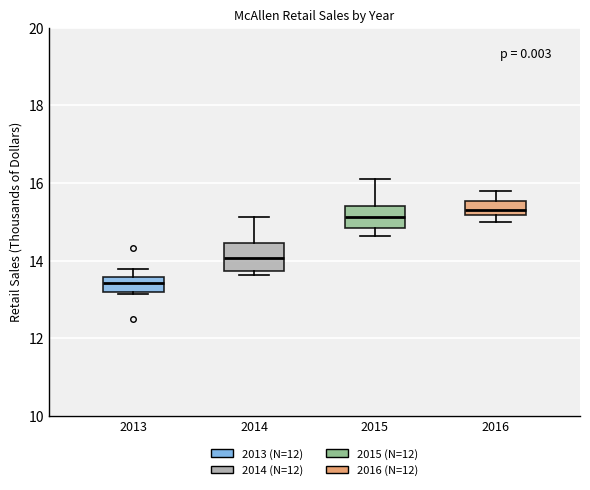

Reading left to right, transcribe this box plot: for each box, give where its median line is, the range the box spans, and where its two whiskers end, as read against the y-axis. The values are not printed on the chart, so give them approximately, as read against the axis.

2013: median 13.4, box 13.2 to 13.6, whiskers 13.2 (just below the box's lower edge) to 13.8
2014: median 14.0, box 13.8 to 14.4, whiskers 13.6 to 15.2
2015: median 15.2, box 14.8 to 15.4, whiskers 14.6 to 16.0
2016: median 15.4, box 15.2 to 15.6, whiskers 15.0 to 15.8